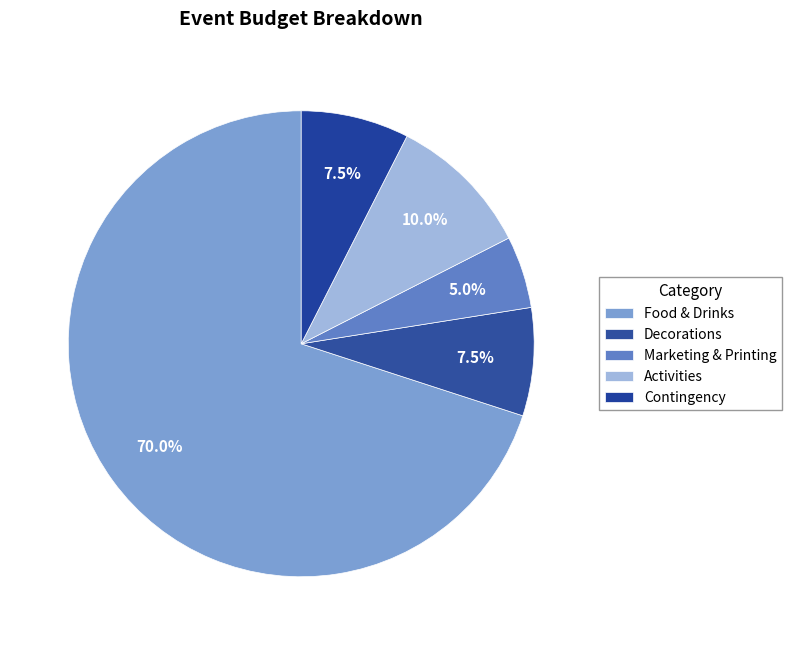

To the nearest percent, what is the average slice percentage?

20%